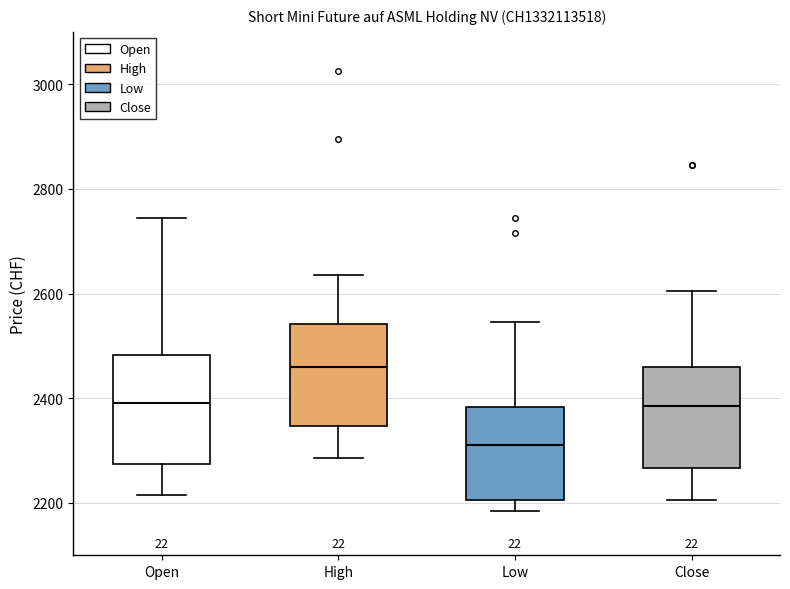

Where is the upper edge of the box for Close on the y-axis? The values are not printed on the chart, so give them approximately, as read against the axis.

2460